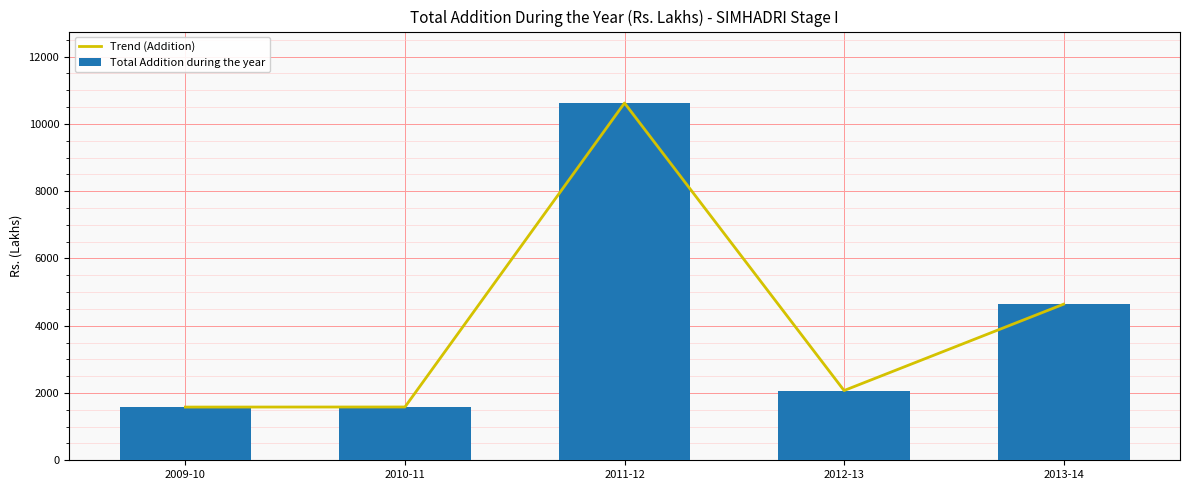

Rank the categories by Total Addition during the year value from lowest to highest.

2009-10, 2010-11, 2012-13, 2013-14, 2011-12